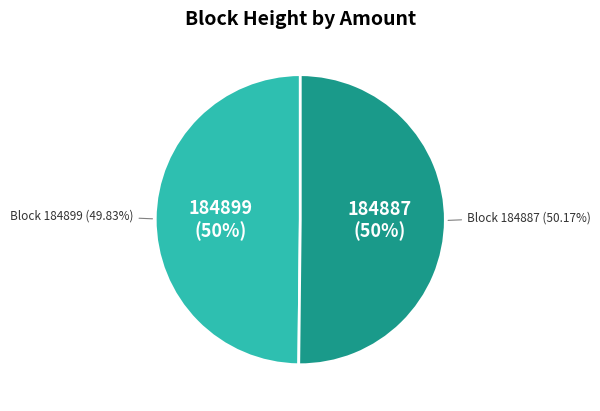

Which slice is the largest?

184887